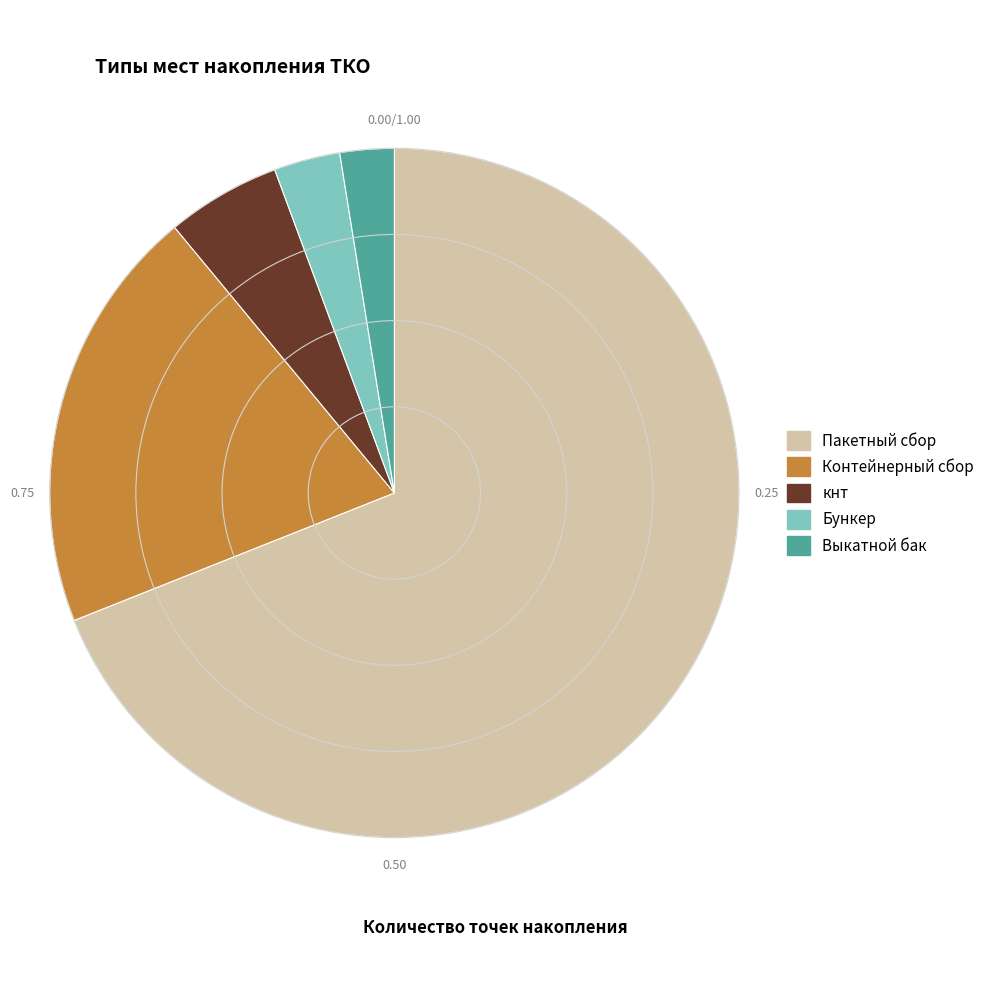

Which category has the smallest portion of the pie?

Выкатной бак